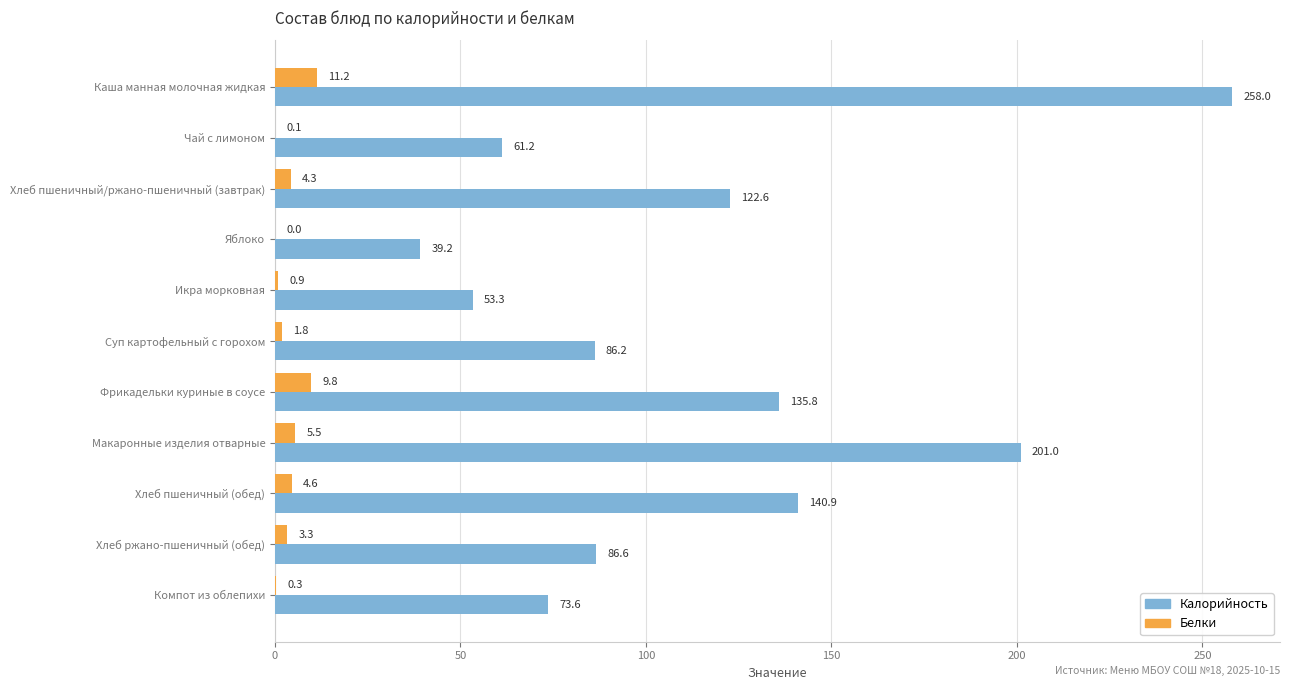

At which label is Калорийность closest to 148?

Хлеб пшеничный (обед)